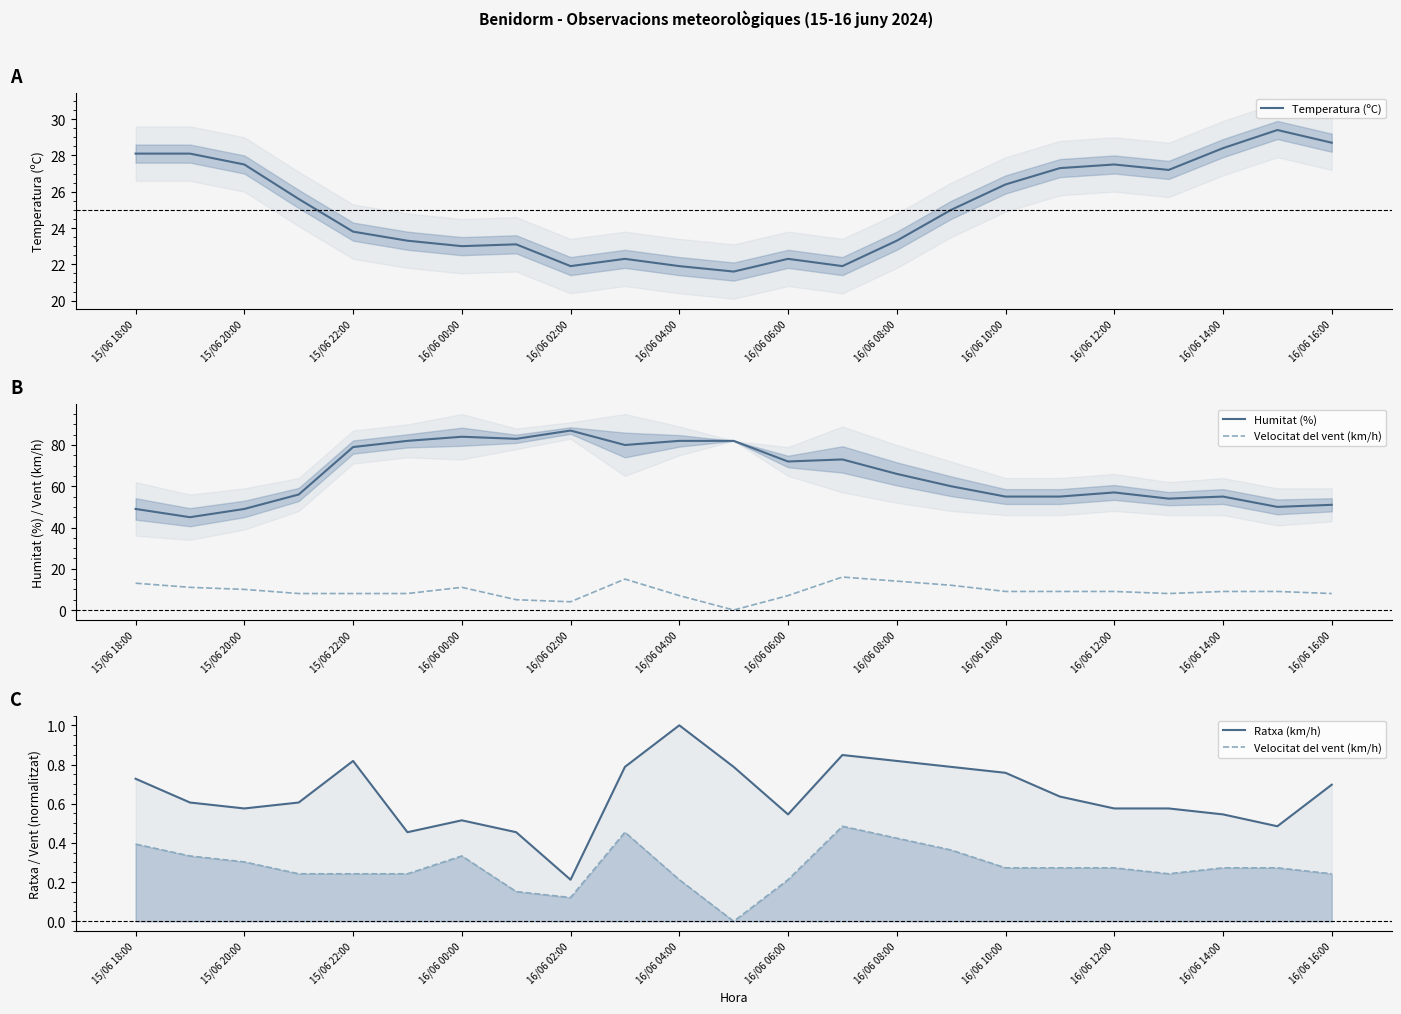

True or false: Humitat (%) and Ratxa (km/h) intersect in this chart.

False